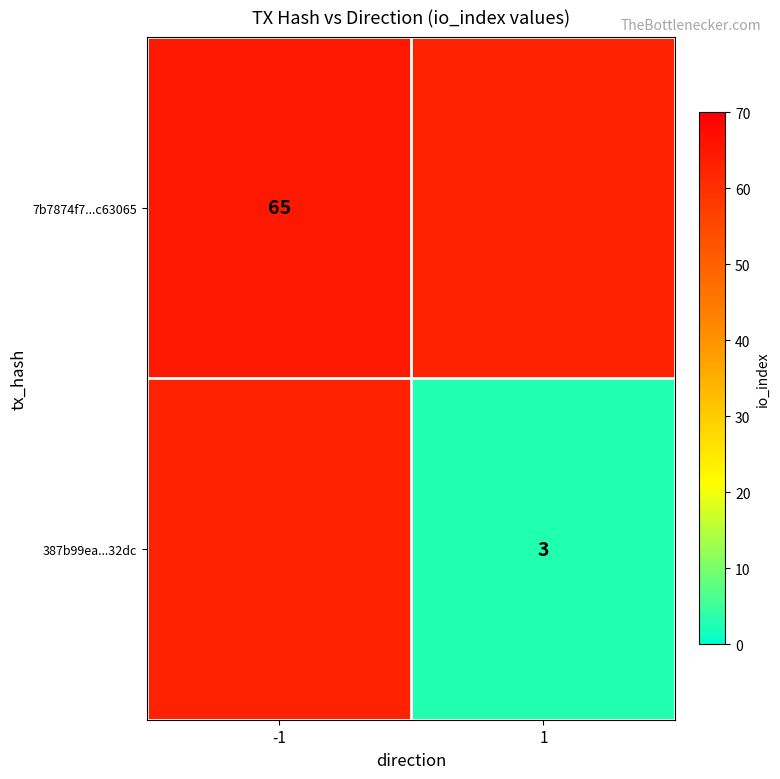

The value of 7b7874f7...c63065 at -1 is 65. True or false?

True